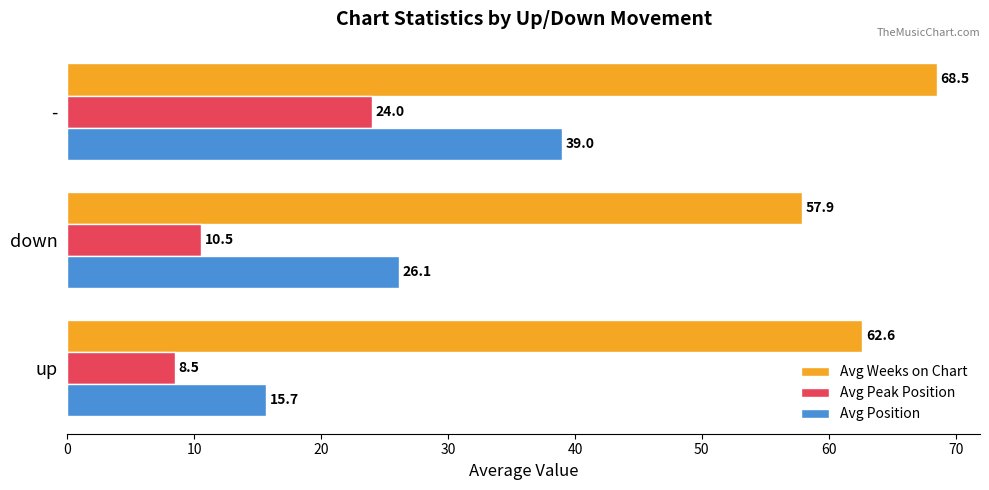

The Avg Weeks on Chart series shows 68.5 at -. True or false?

True